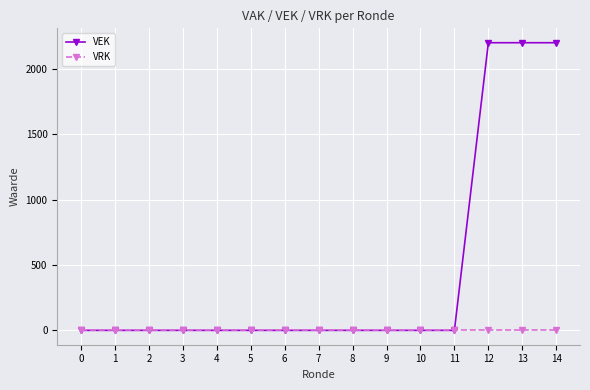

The value of VRK at 9 is 0. True or false?

True